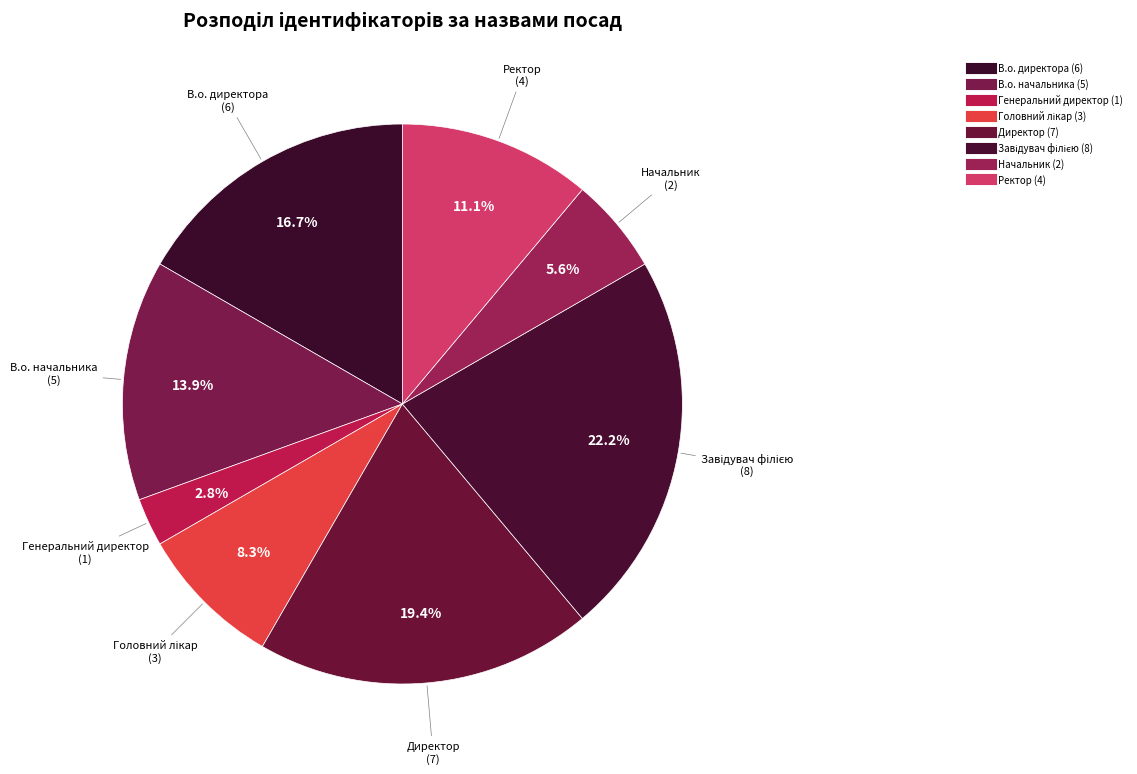

To the nearest percent, what is the difference between the largest and smallest slice percentages?

19%